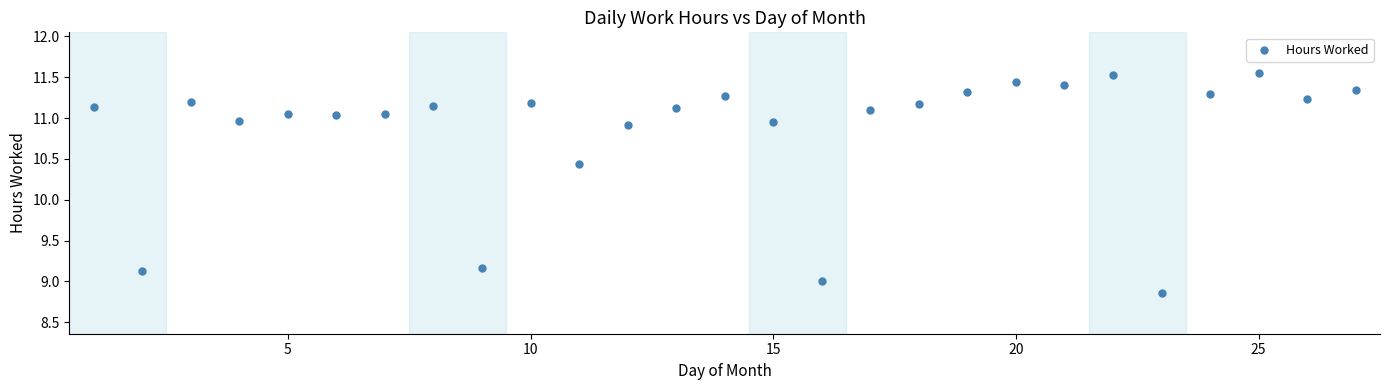

What is the range of X values (max minus min)?

26.0